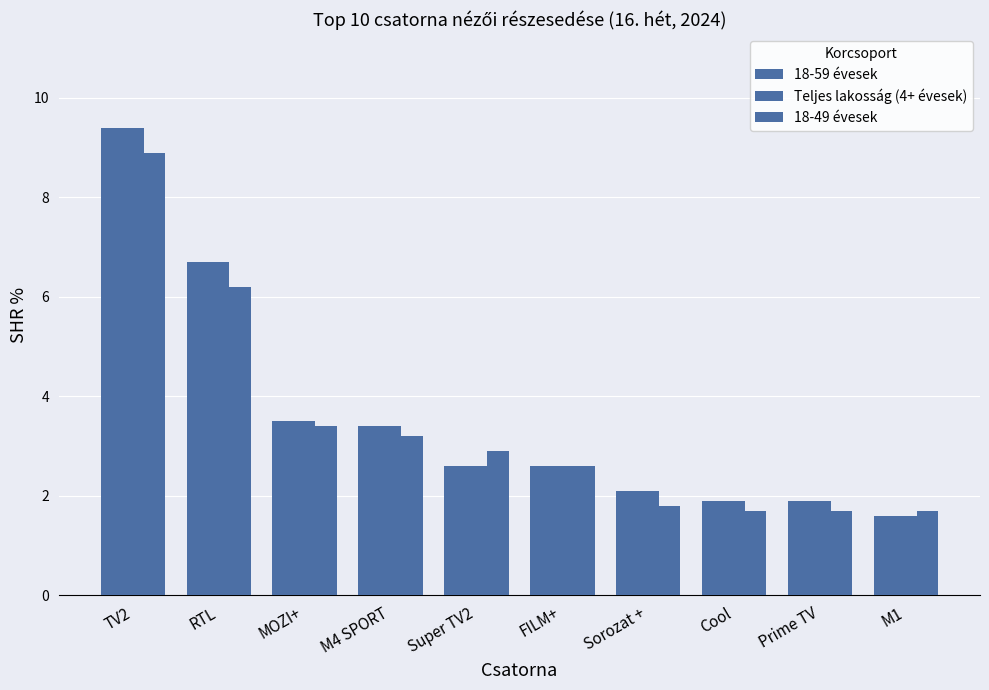

Count the number of data series in this chart.

3